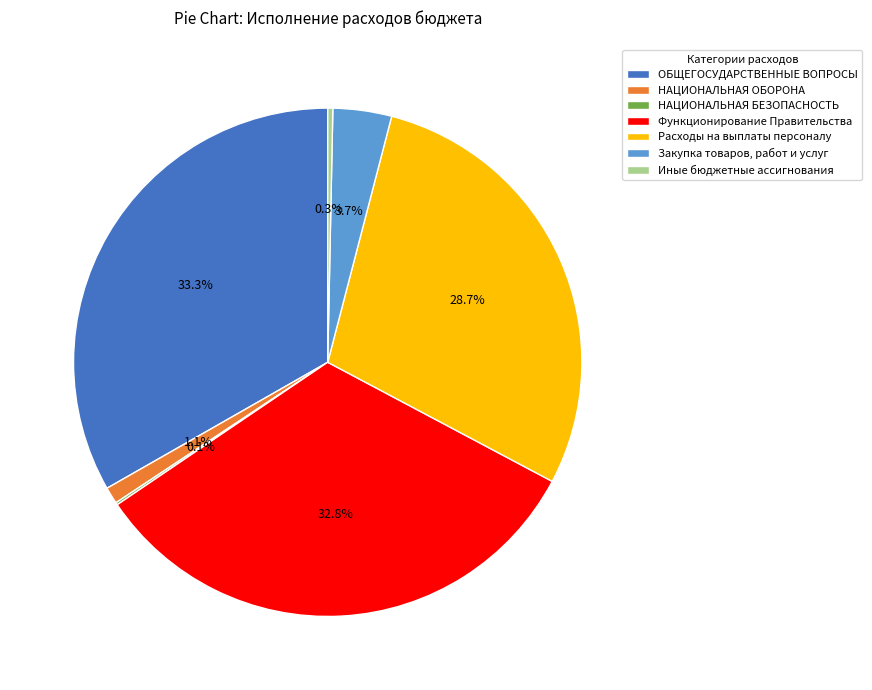

Does Расходы на выплаты персоналу account for over 50% of the chart?

No